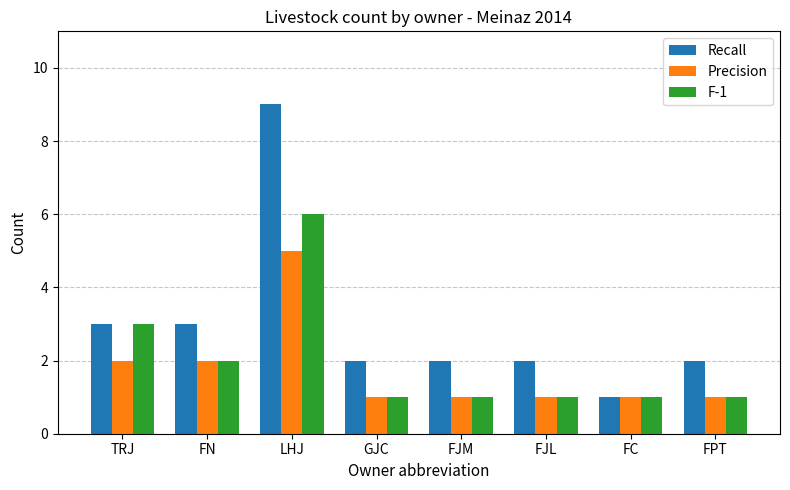

The value of Recall at LHJ is 9. True or false?

True